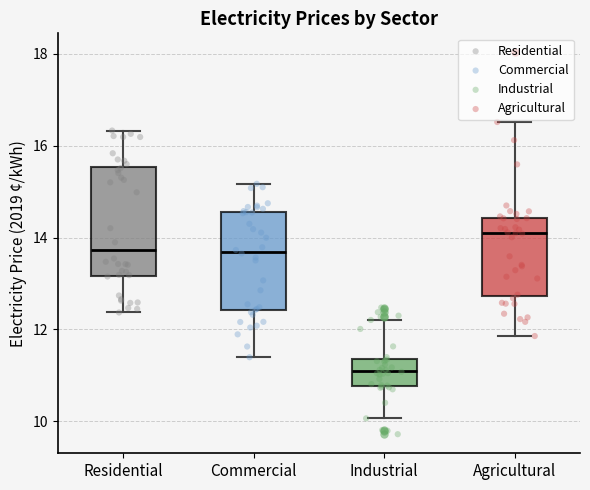

Reading left to right, read every box against the y-axis: the position of its median line, the range the box covers, and the ends of its whiskers. The values are not printed on the chart, so give them approximately, as read against the axis.

Residential: median 13.8, box 13.2 to 15.6, whiskers 12.4 to 16.4
Commercial: median 13.6, box 12.4 to 14.6, whiskers 11.4 to 15.2
Industrial: median 11.0, box 10.8 to 11.4, whiskers 10.0 to 12.2
Agricultural: median 14.0, box 12.8 to 14.4, whiskers 11.8 to 16.6